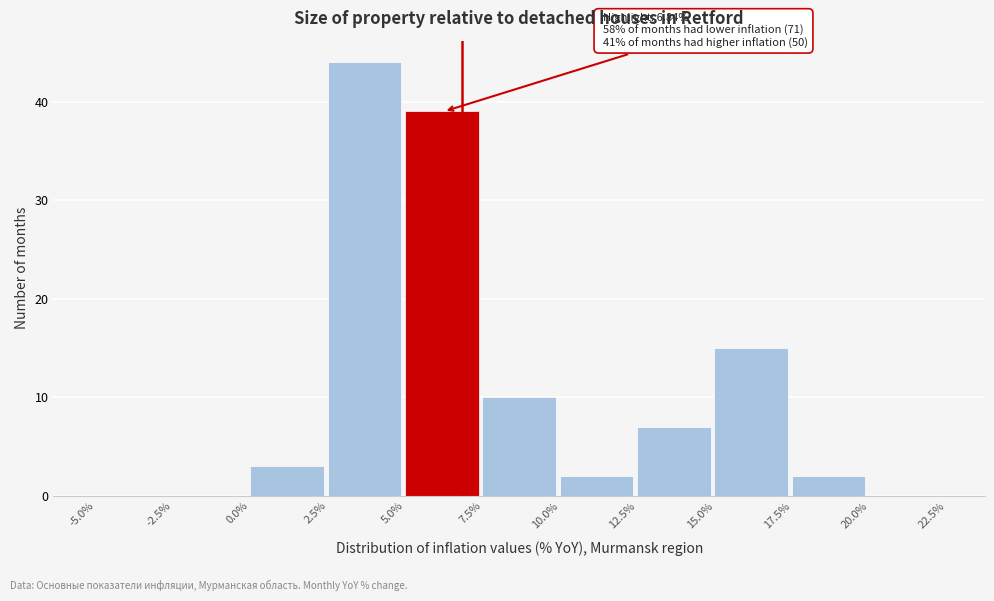

Over which range of the x-axis is the bar tallest?

2.5% to 5.0%